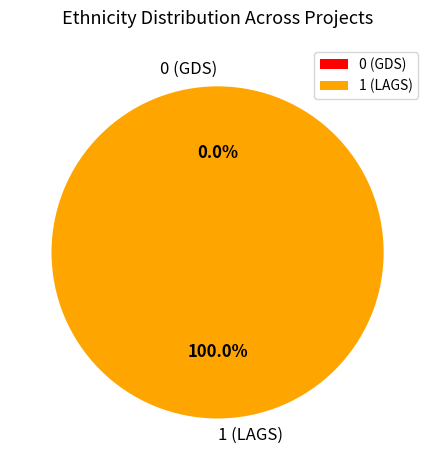

Count the number of slices in the pie.

2